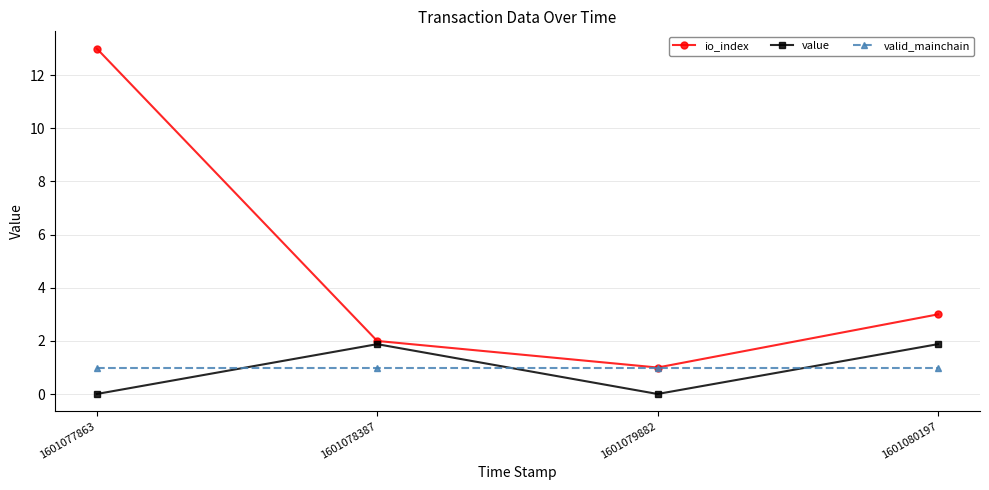

What are all the series names shown in the legend?

io_index, value, valid_mainchain